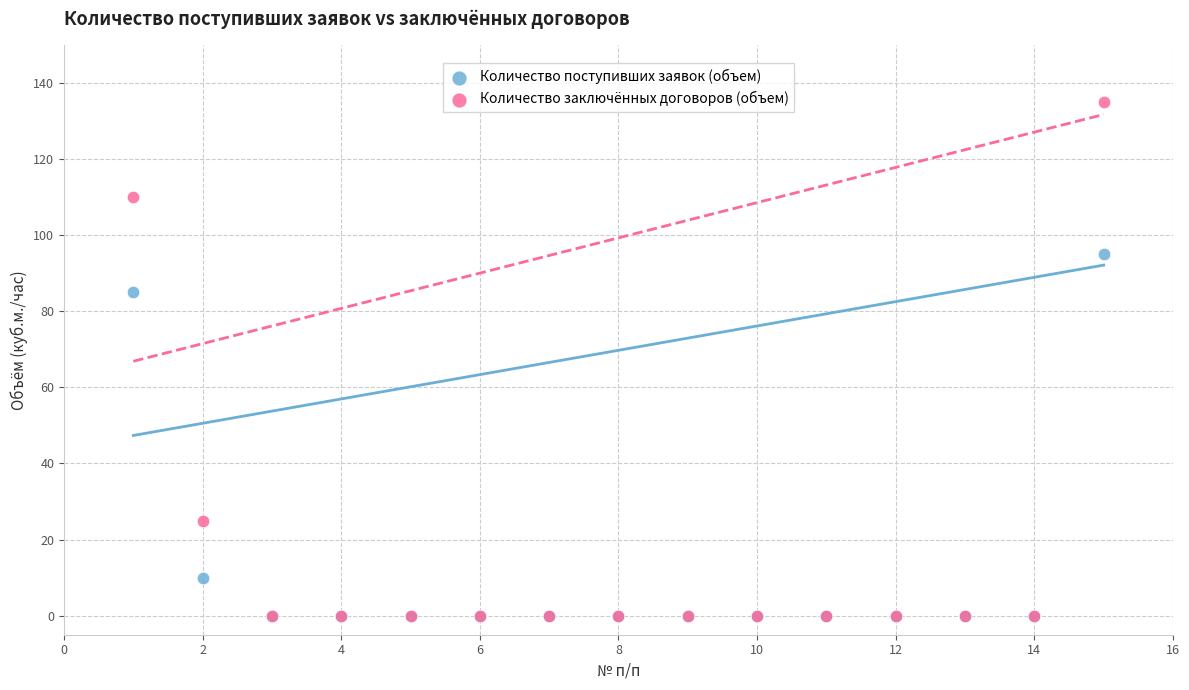

Which series contains the highest Y value?

Количество заключённых договоров (объем)